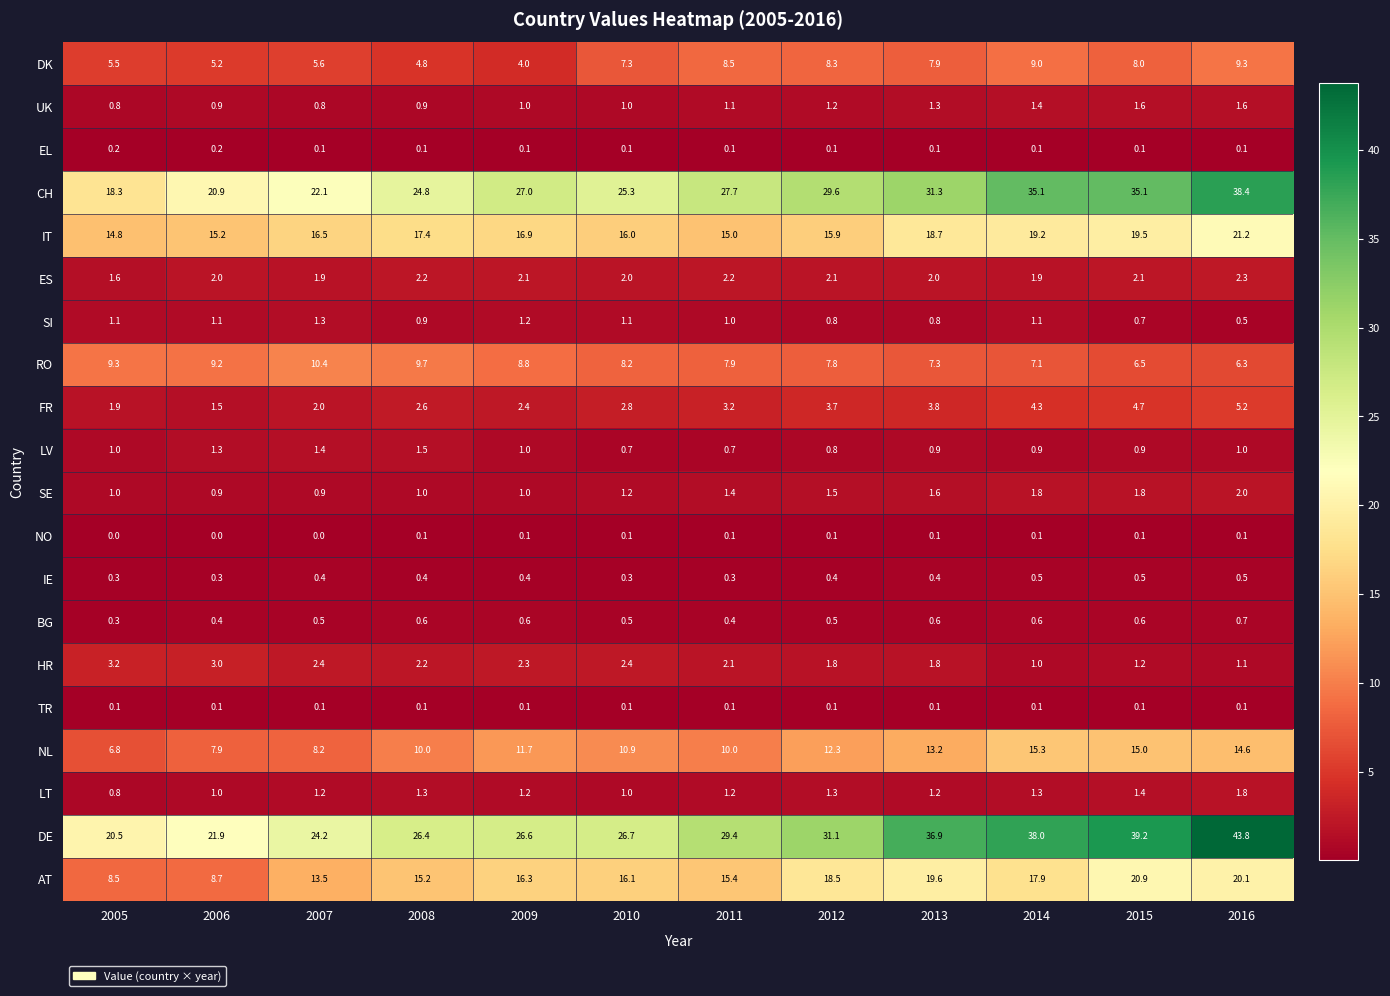

Between 2008 and 2011, which series saw the biggest shift?

DK